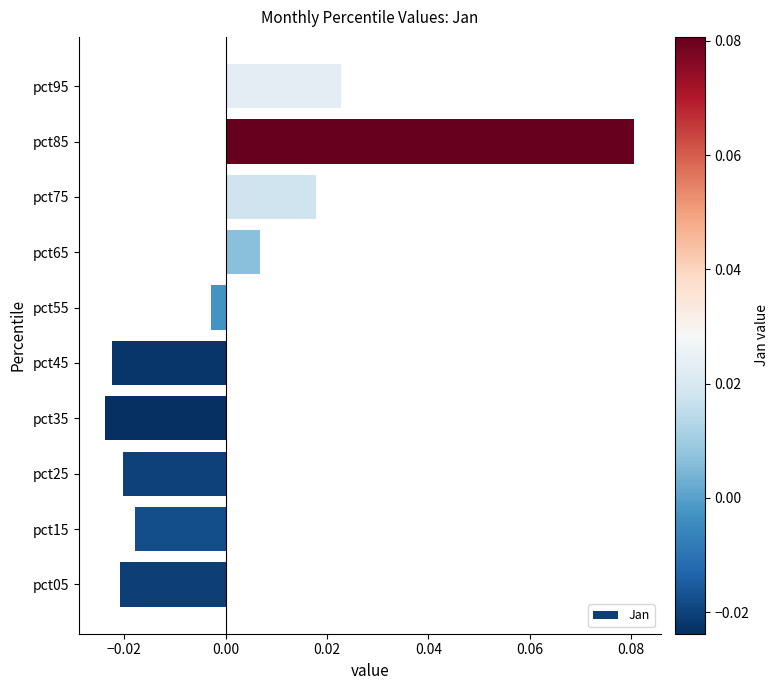

Which category has the highest value across all series?

pct85